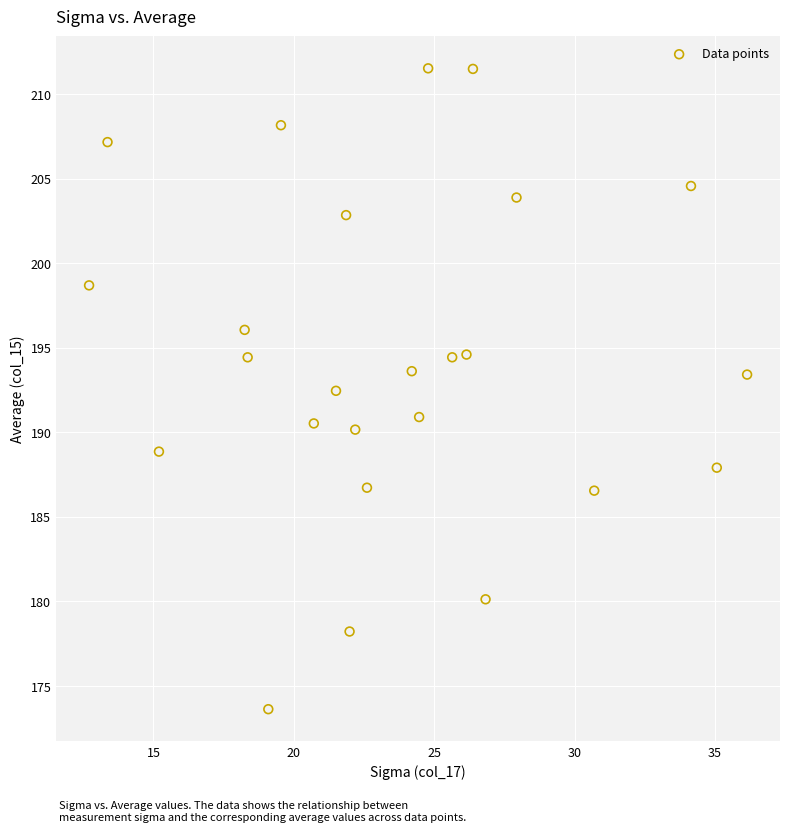

What Y value in the scatter plot is closest to 192?

192.5